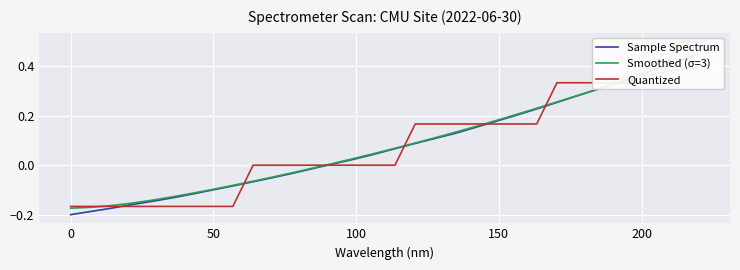

What is the value of the Quantized point at the 20th from the left?

0.2